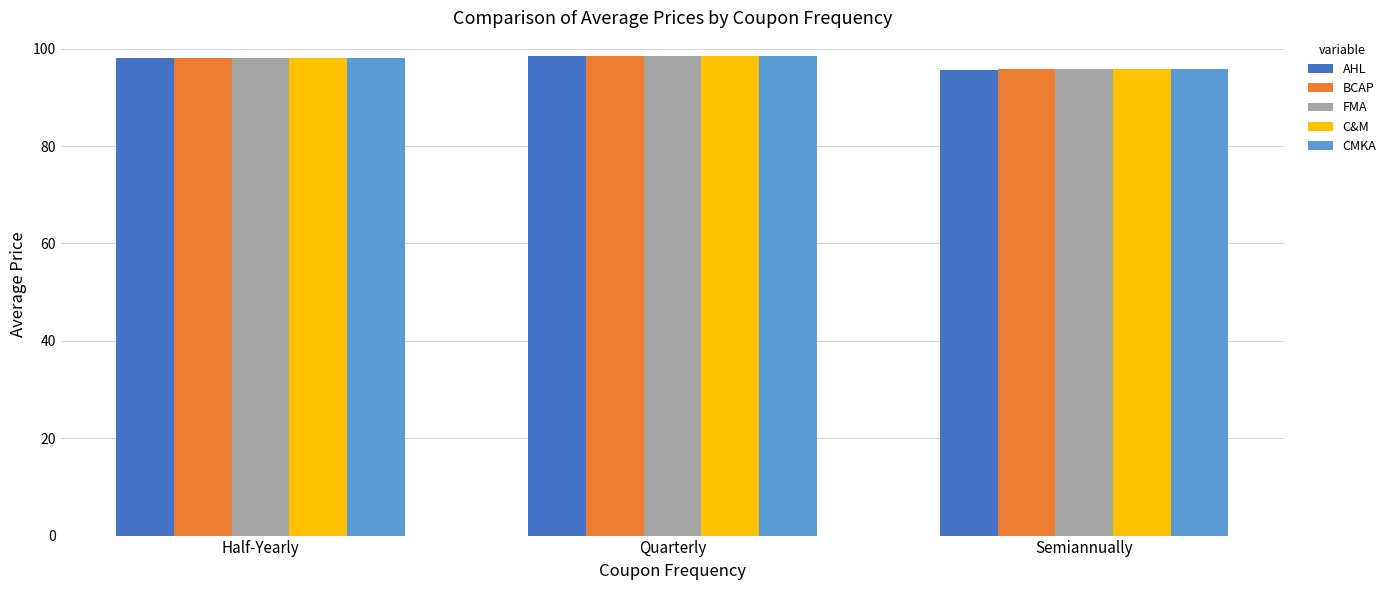

What is the label of the 1st bar from the right?

Semiannually